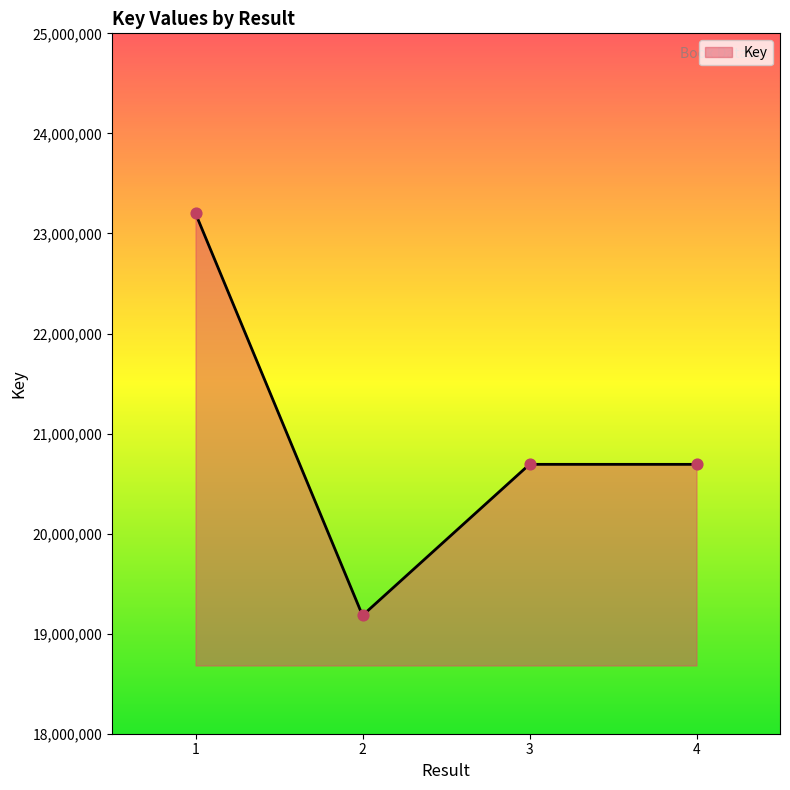

What is the change in value from 1 to 2?

-4018264